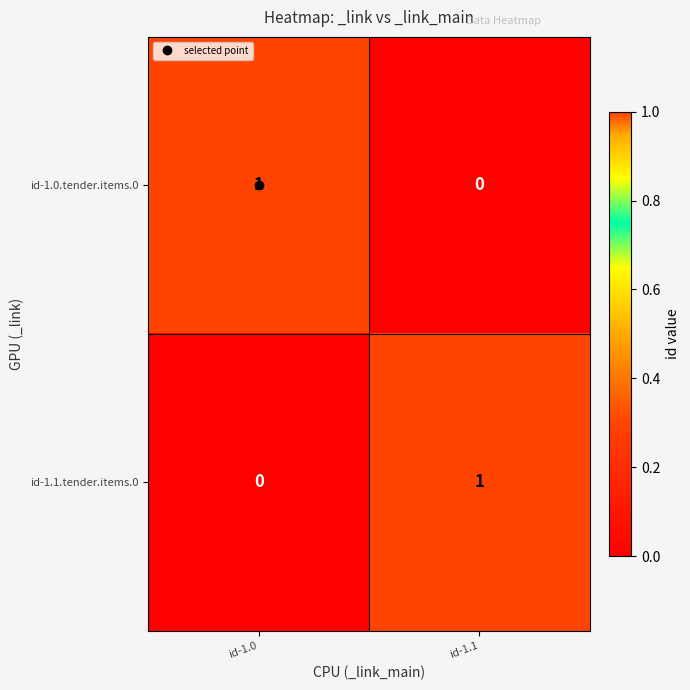

Rank the series at id-1.1 from lowest to highest value.

id-1.0.tender.items.0, id-1.1.tender.items.0